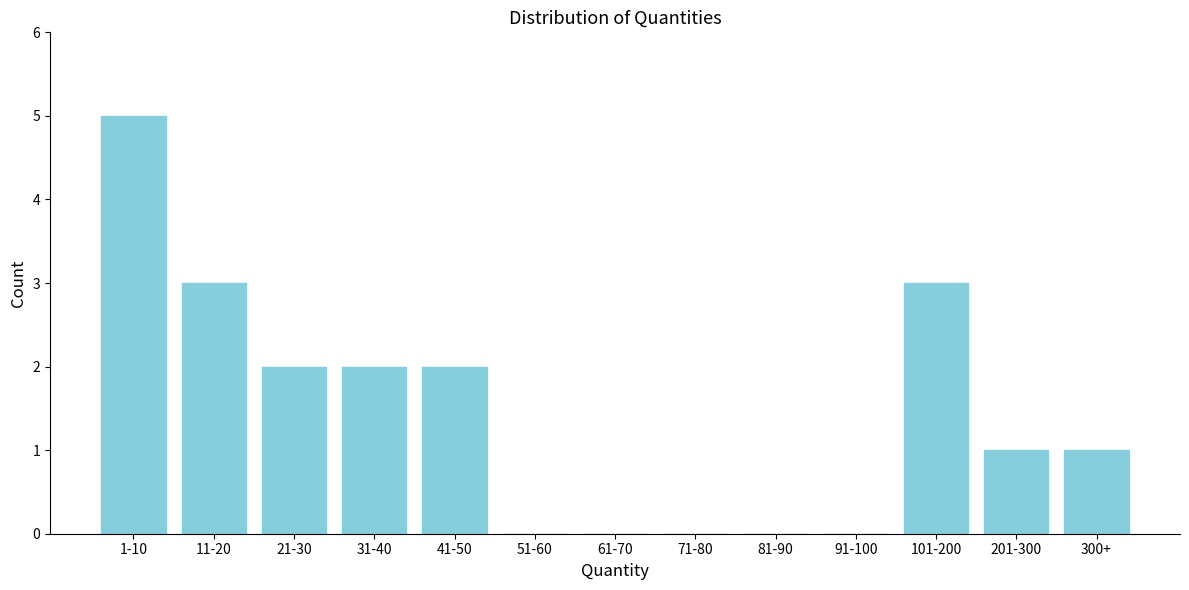

Reading right to left, what are all the values shown in this chart?

300+=1	201-300=1	101-200=3	91-100=0	81-90=0	71-80=0	61-70=0	51-60=0	41-50=2	31-40=2	21-30=2	11-20=3	1-10=5